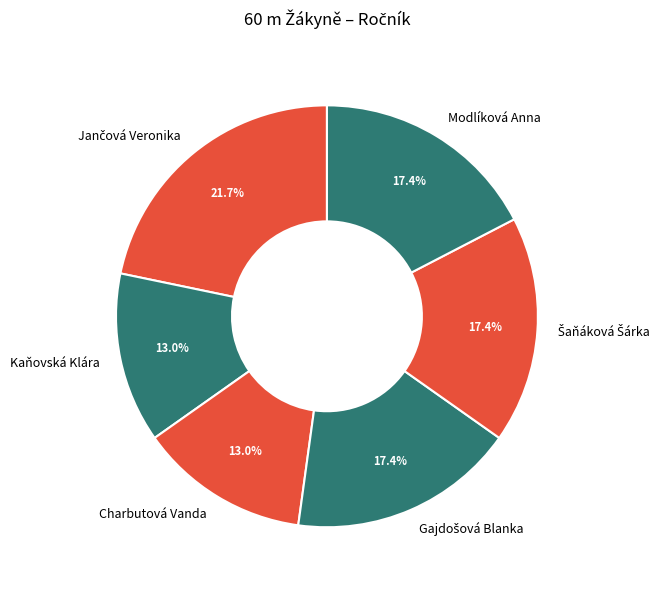

Does any single category account for the majority?

No